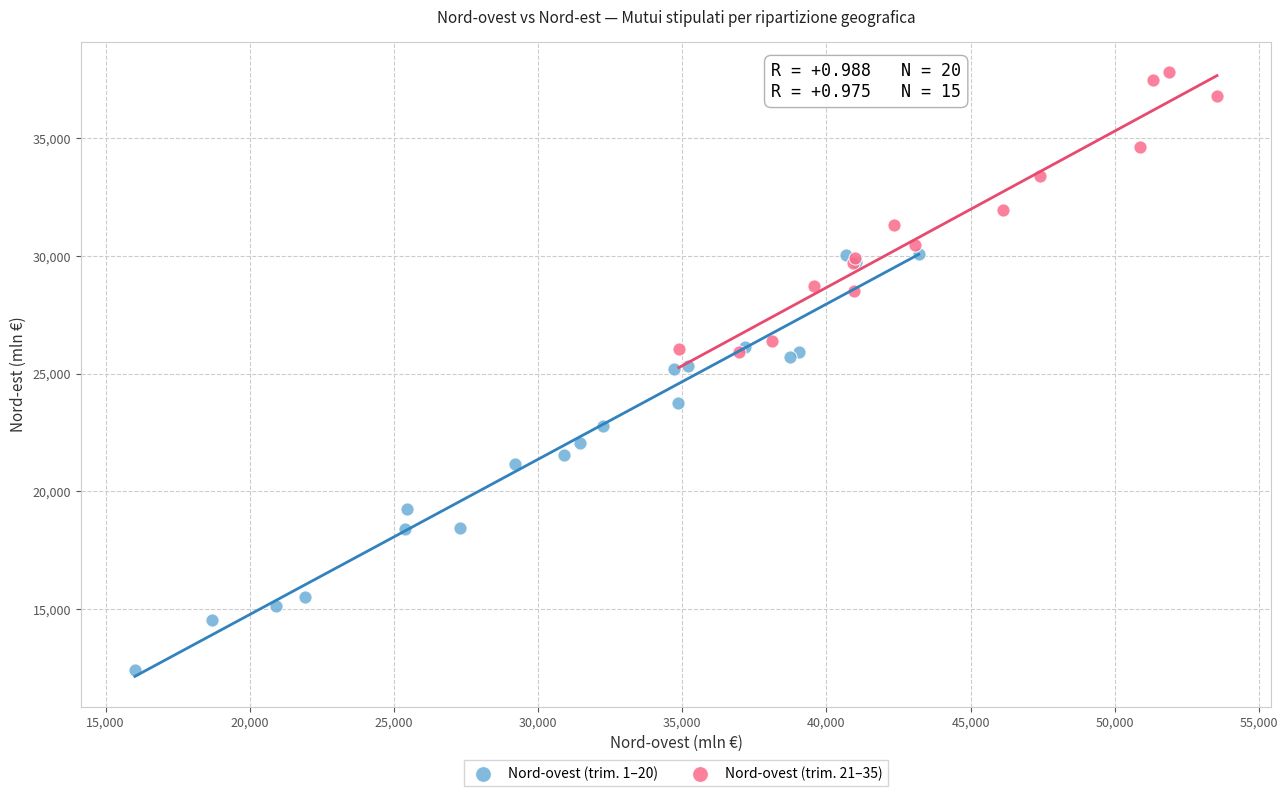

Which series has the largest Y range (max minus min)?

Nord-ovest (trim. 1–20)